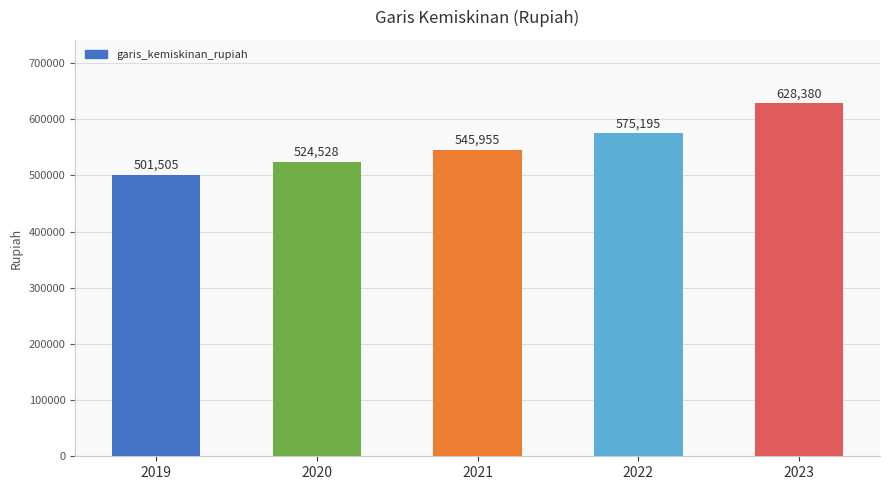

How many values are between 524528 and 575195?

3